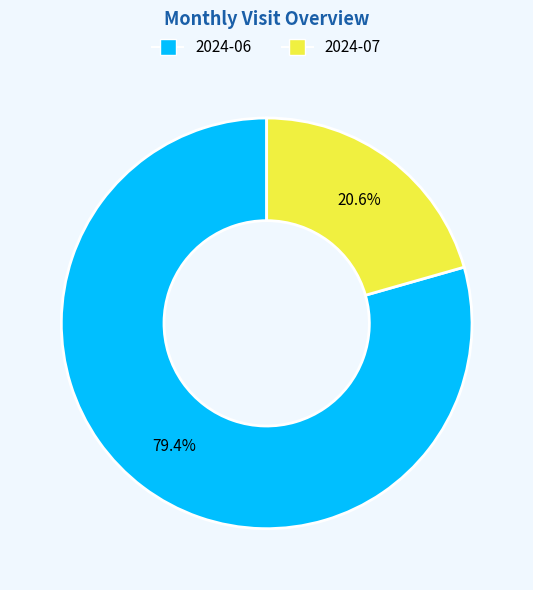

Is it true that 2024-07 is 30% of the pie?

False